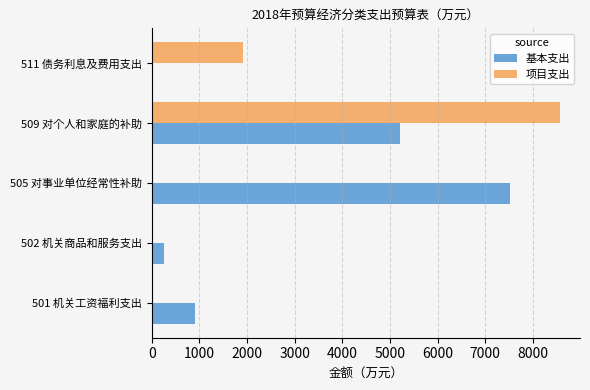

Which series changed the most between 501 机关工资福利支出 and 511 债务利息及费用支出?

项目支出